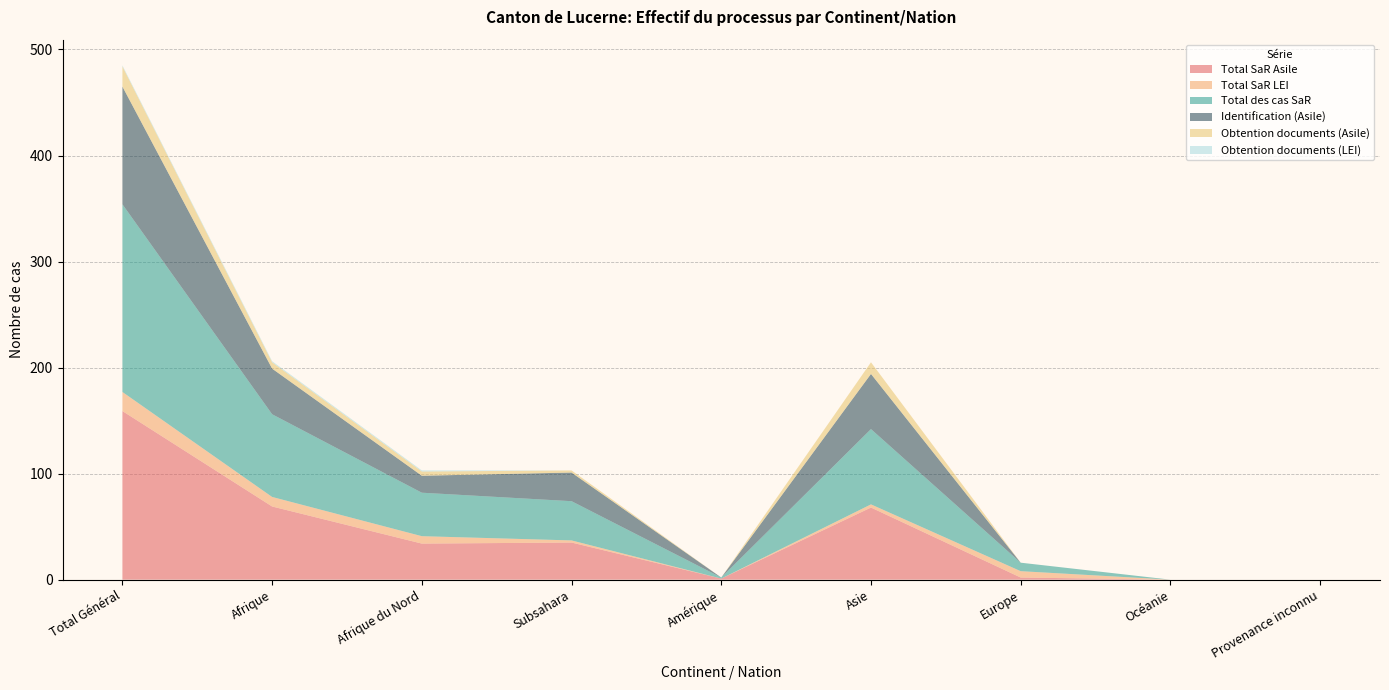

Reading left to right, extract all data points from this chart.

Total SaR Asile: Total Général=159	Afrique=69	Afrique du Nord=34	Subsahara=35	Amérique=1	Asie=68	Europe=2	Océanie=0	Provenance inconnu=0
Total SaR LEI: Total Général=18	Afrique=9	Afrique du Nord=7	Subsahara=2	Amérique=0	Asie=3	Europe=6	Océanie=0	Provenance inconnu=0
Total des cas SaR: Total Général=177	Afrique=78	Afrique du Nord=41	Subsahara=37	Amérique=1	Asie=71	Europe=8	Océanie=0	Provenance inconnu=0
Identification (Asile): Total Général=111	Afrique=43	Afrique du Nord=16	Subsahara=27	Amérique=0	Asie=52	Europe=0	Océanie=0	Provenance inconnu=0
Obtention documents (Asile): Total Général=19	Afrique=6	Afrique du Nord=4	Subsahara=2	Amérique=0	Asie=11	Europe=0	Océanie=0	Provenance inconnu=0
Obtention documents (LEI): Total Général=1	Afrique=1	Afrique du Nord=1	Subsahara=0	Amérique=0	Asie=0	Europe=0	Océanie=0	Provenance inconnu=0